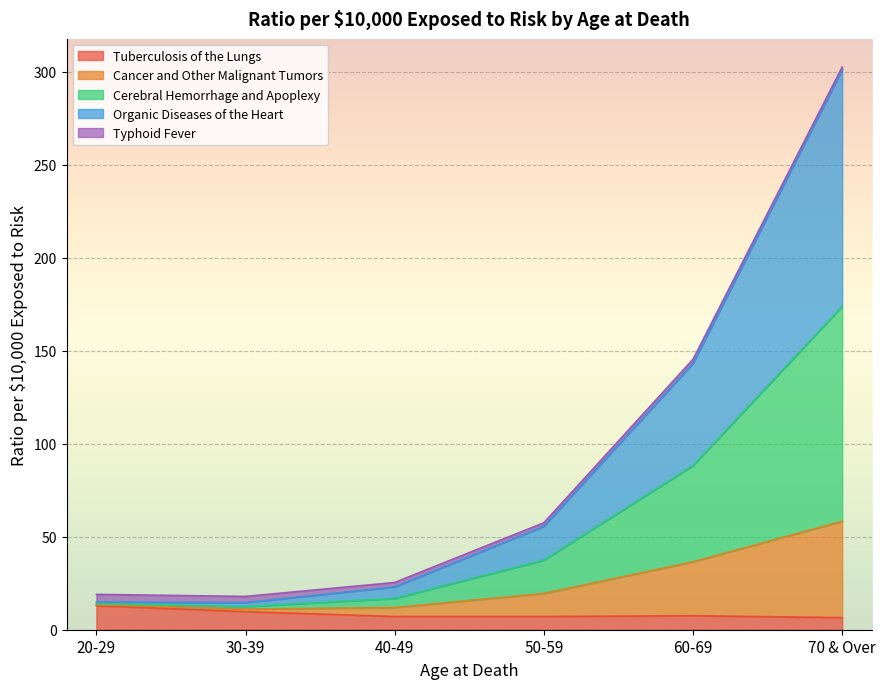

Is the value of Organic Diseases of the Heart at 30-39 greater than the value of Cancer and Other Malignant Tumors at 20-29?

Yes